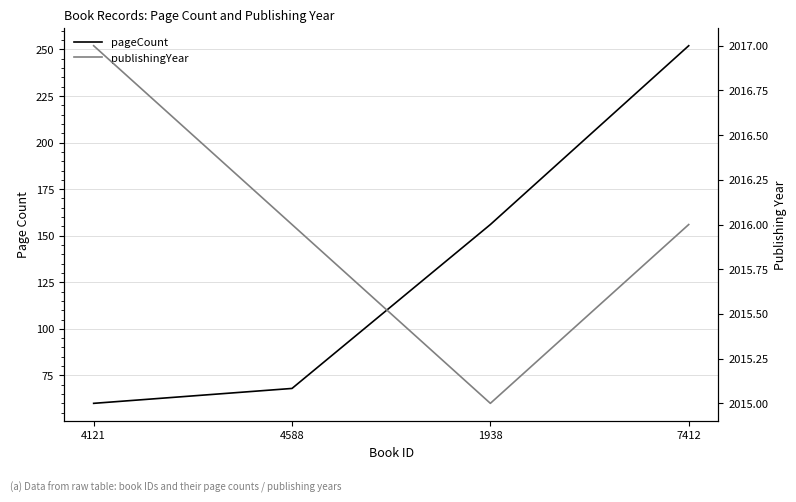

The value of pageCount at 7412 is 252. True or false?

True